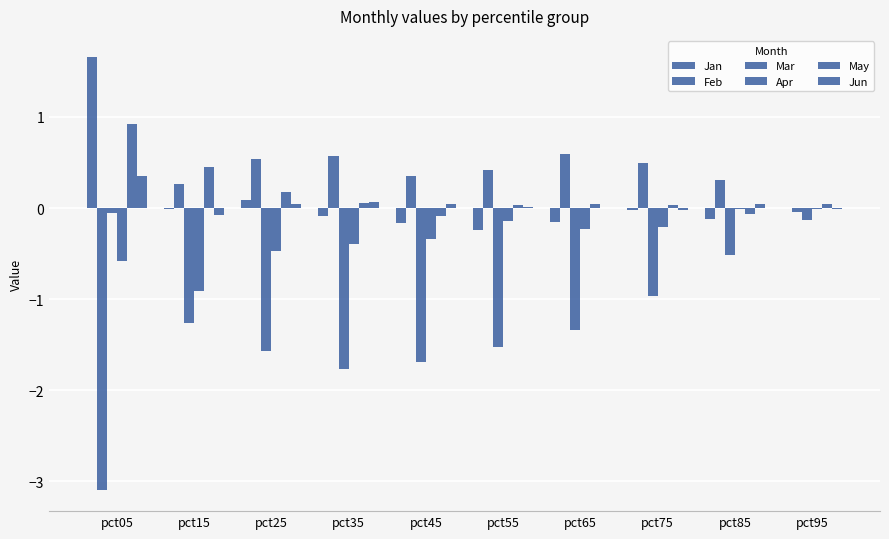

The May series shows 0.0 at pct75. True or false?

True